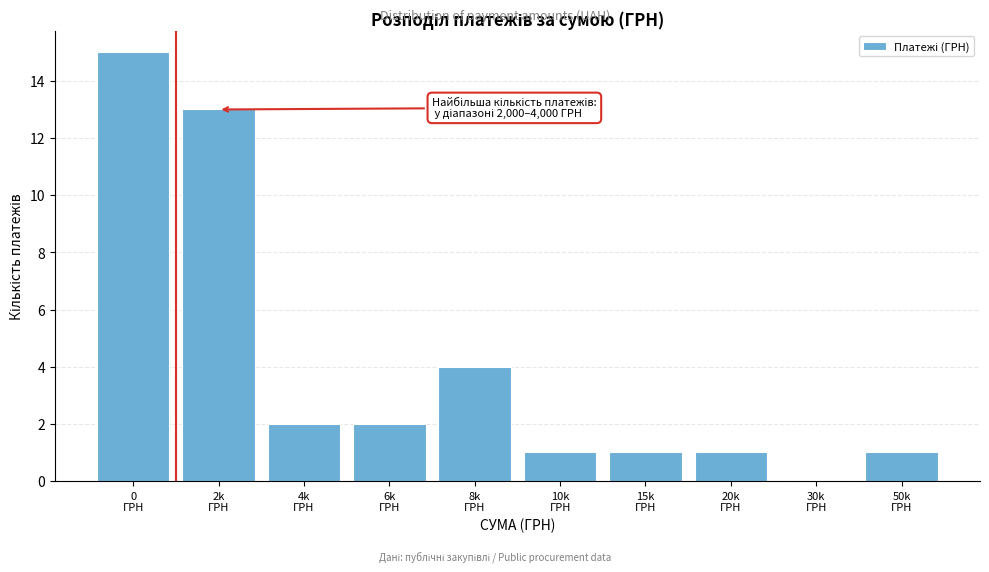

How many values are above zero?

9